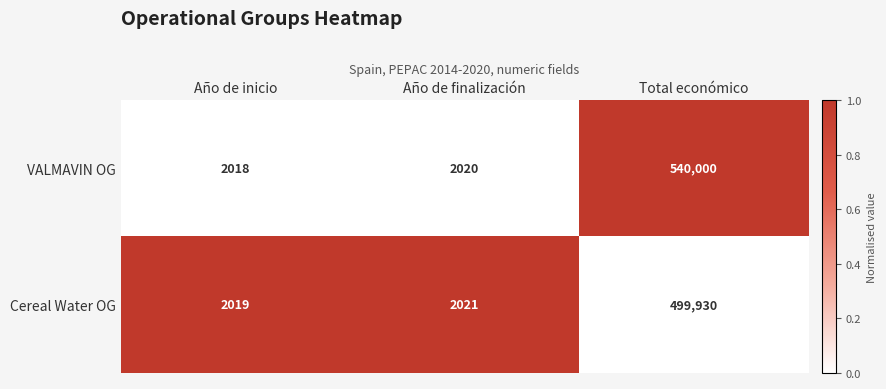

Is it true that VALMAVIN OG equals 907186 at Total económico?

False